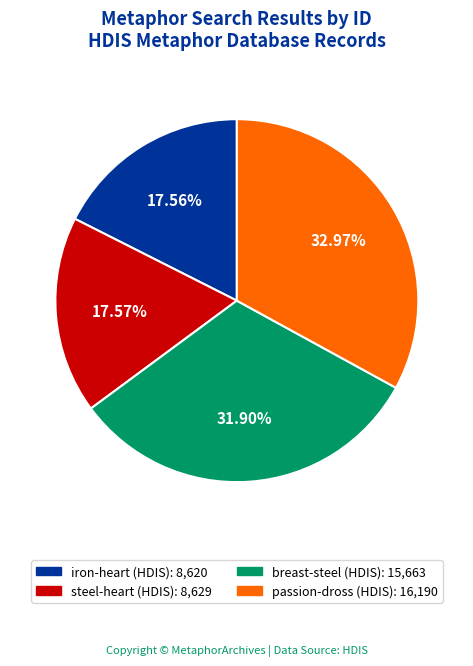

To the nearest percent, what percentage of the pie is breast-steel (HDIS)?

32%